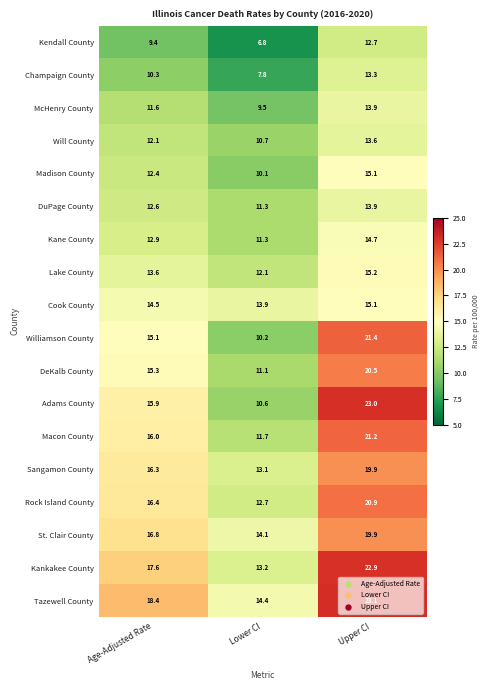

What is the difference between the maximum and second lowest values in the McHenry County series?

2.3